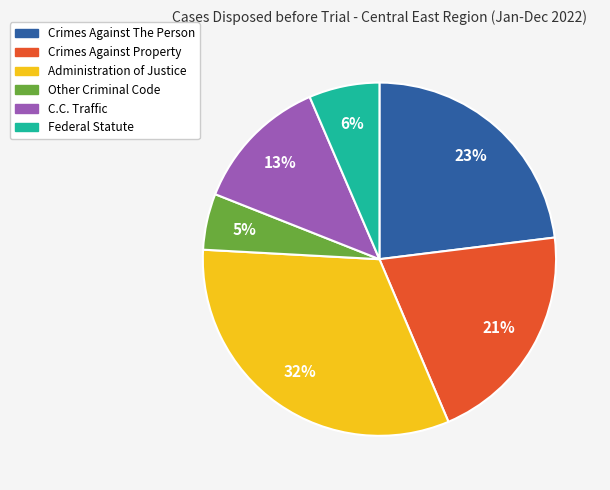

What percentage is the Other Criminal Code slice, to the nearest percent?

5%